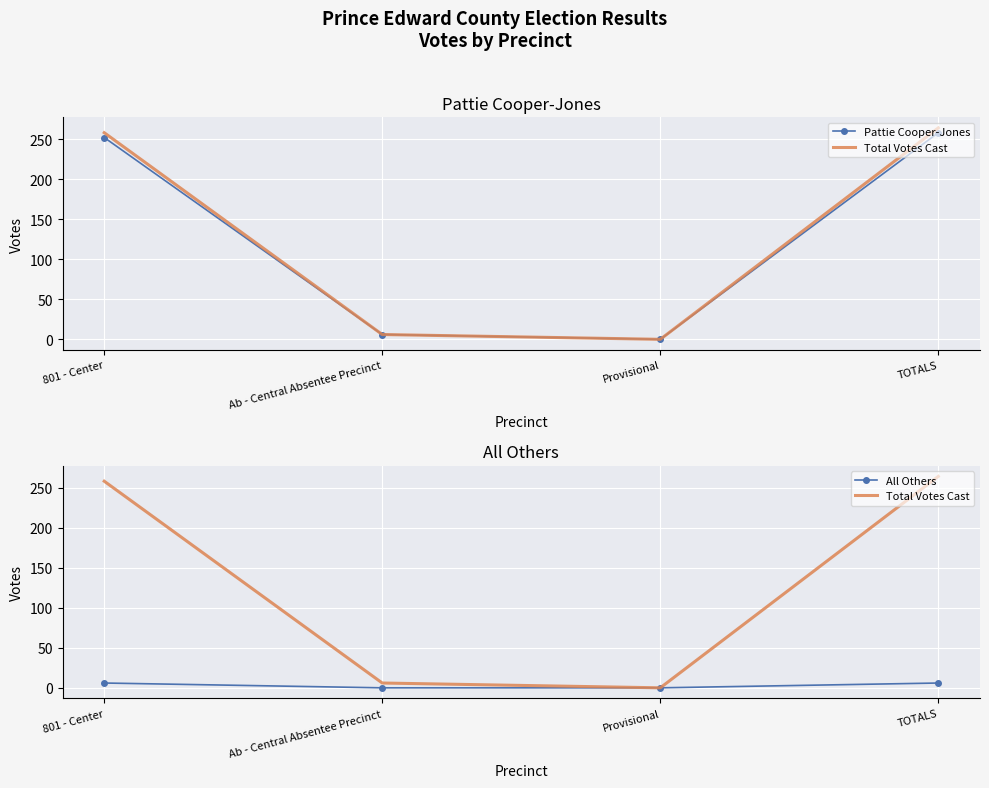

What is the sum of the Total Votes Cast values at TOTALS and Ab - Central Absentee Precinct?

270